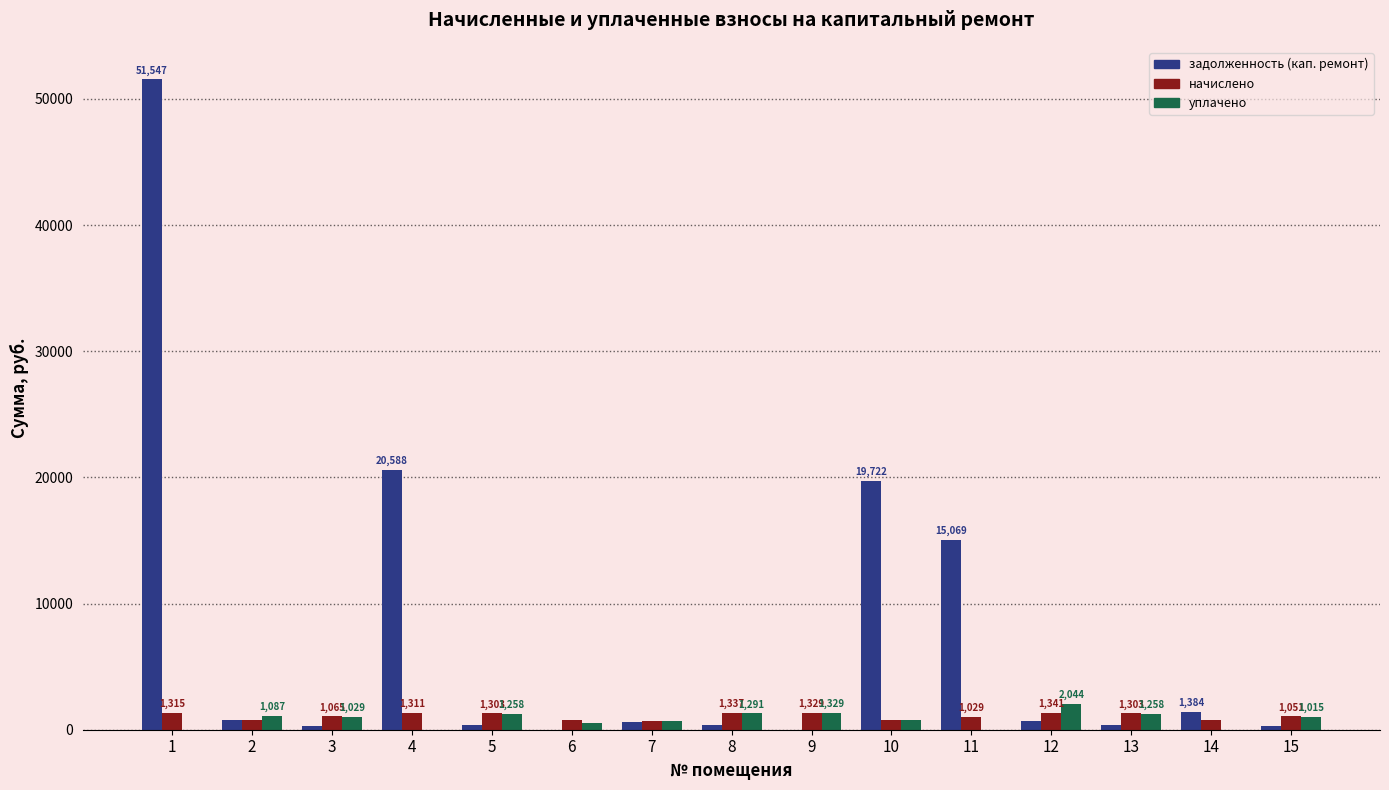

Is the value of начислено at 9 greater than the value of задолженность (кап. ремонт) at 6?

Yes